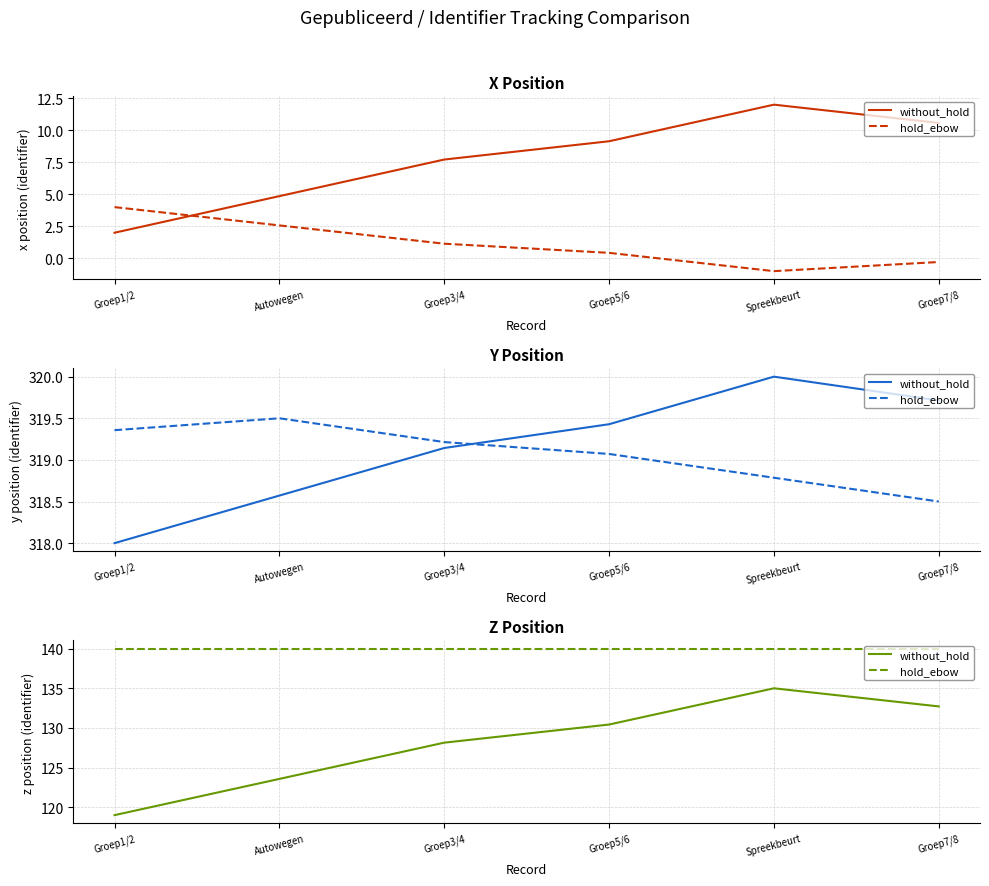

At which category does without_hold reach its first local peak?

Spreekbeurt